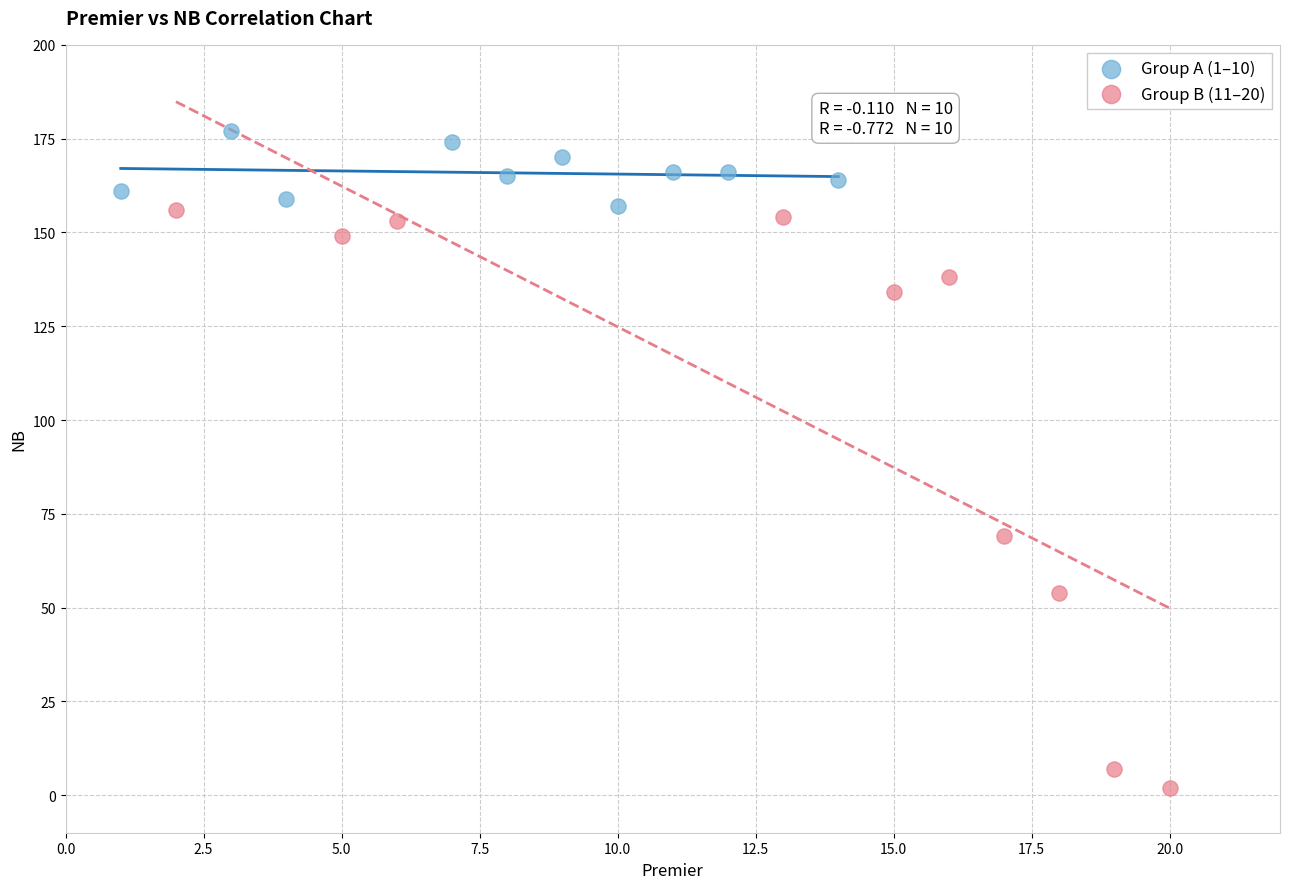

Which series reaches the maximum Y coordinate?

Group A (1–10)